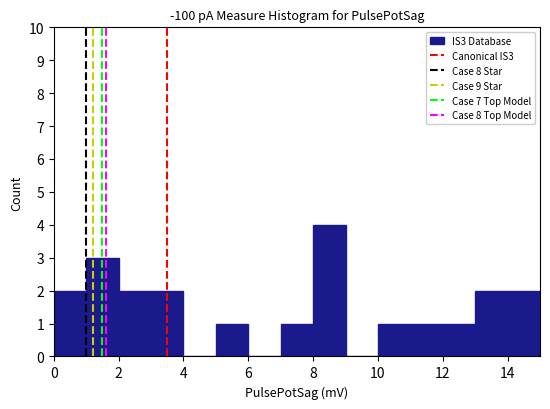

Reading left to right, transcribe this chart: for each bar, give the range it covers on the x-axis and its height. The values are not printed on the chart, so give them approximately, as read against the axis.

0 to 1: 2
1 to 2: 3
2 to 3: 2
3 to 4: 2
4 to 5: 0
5 to 6: 1
6 to 7: 0
7 to 8: 1
8 to 9: 4
9 to 10: 0
10 to 11: 1
11 to 12: 1
12 to 13: 1
13 to 14: 2
14 to 15: 2